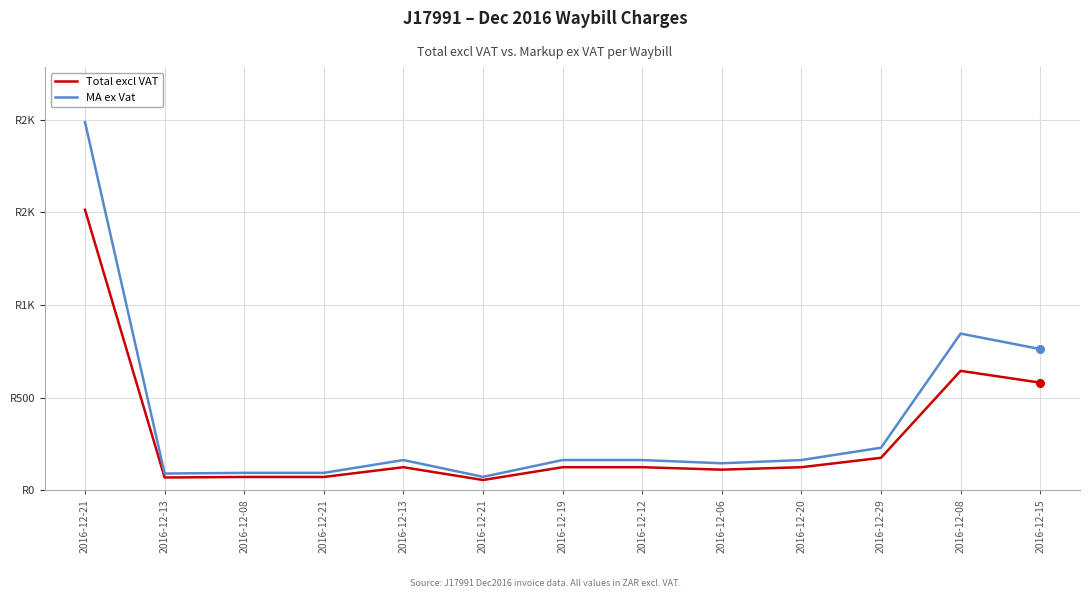

Is the value of Total excl VAT at 2016-12-08 greater than the value of MA ex Vat at 2016-12-13?

No